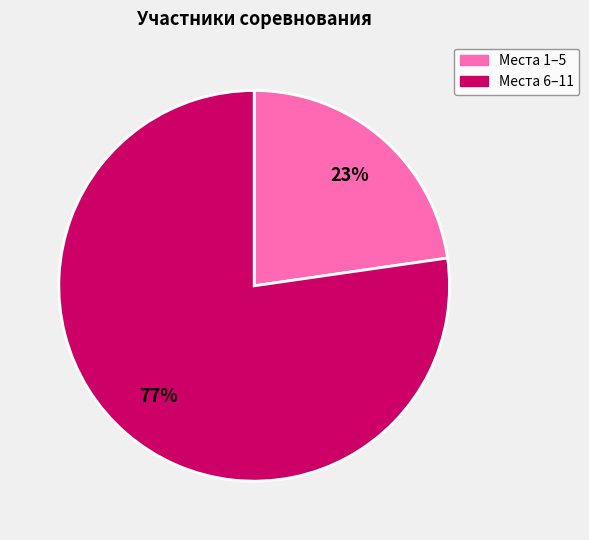

Is there a majority slice in this chart?

Yes